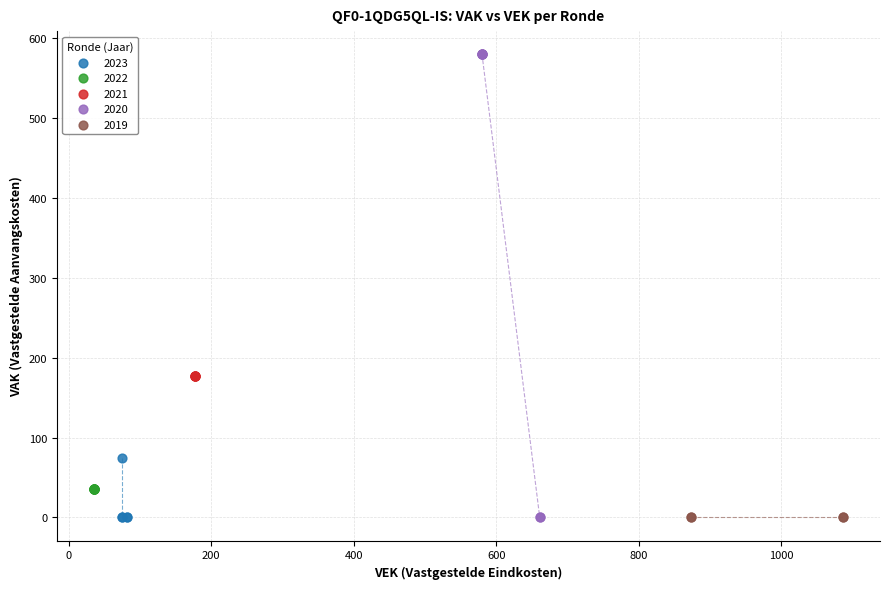

Which series reaches the maximum Y coordinate?

2020